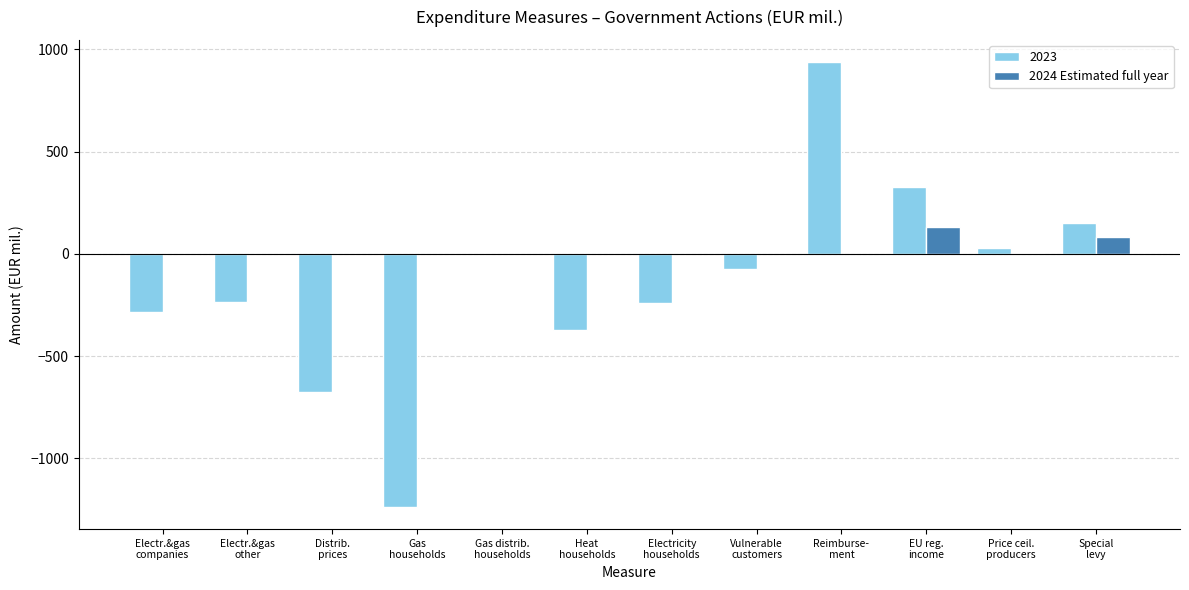

What is the sum of all 2023 values?

-1670